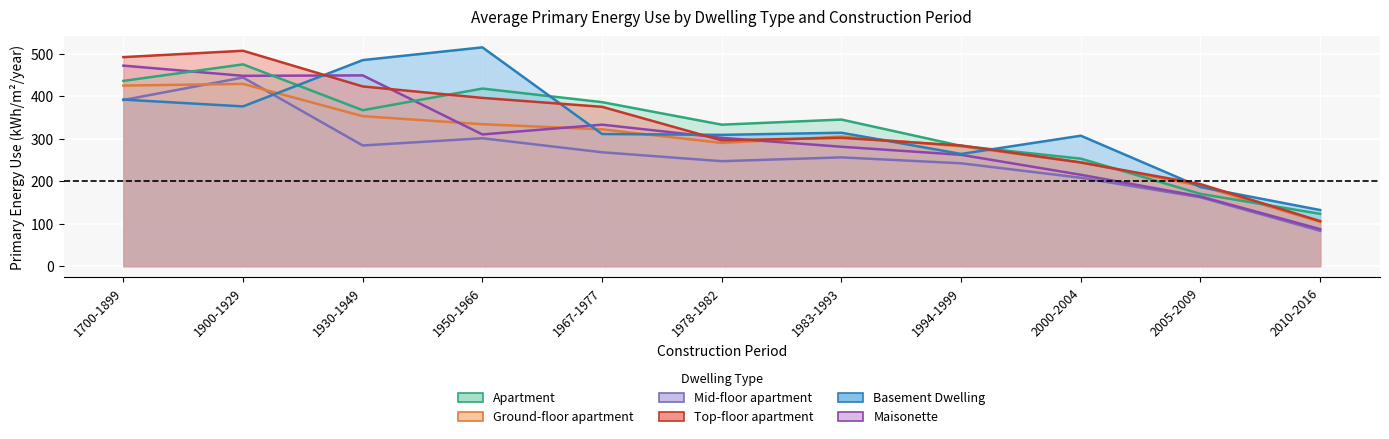

Is the value of Basement Dwelling at 1967-1977 greater than the value of Mid-floor apartment at 2005-2009?

Yes